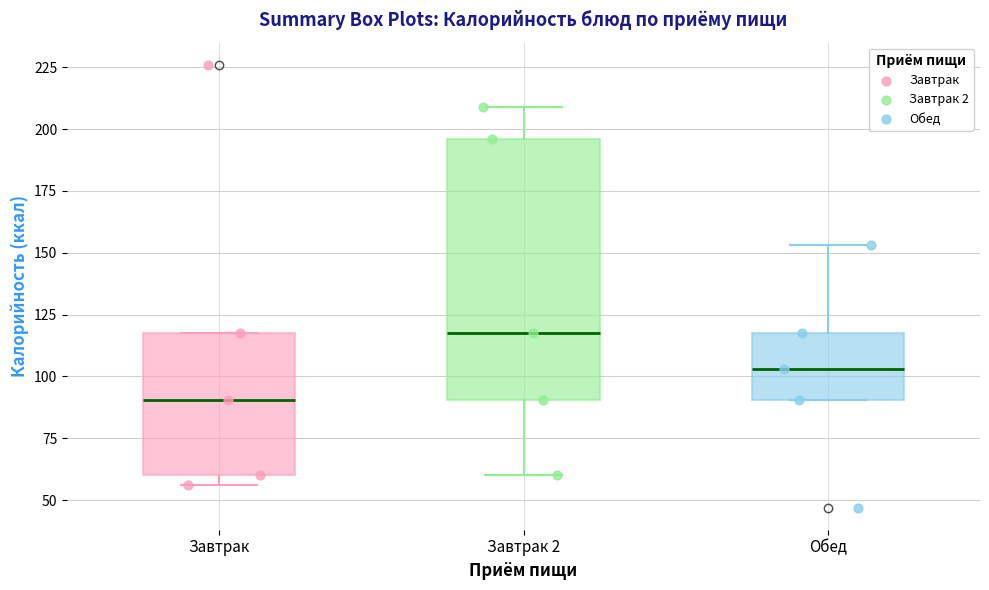

Which box's median line is the highest?

Завтрак 2